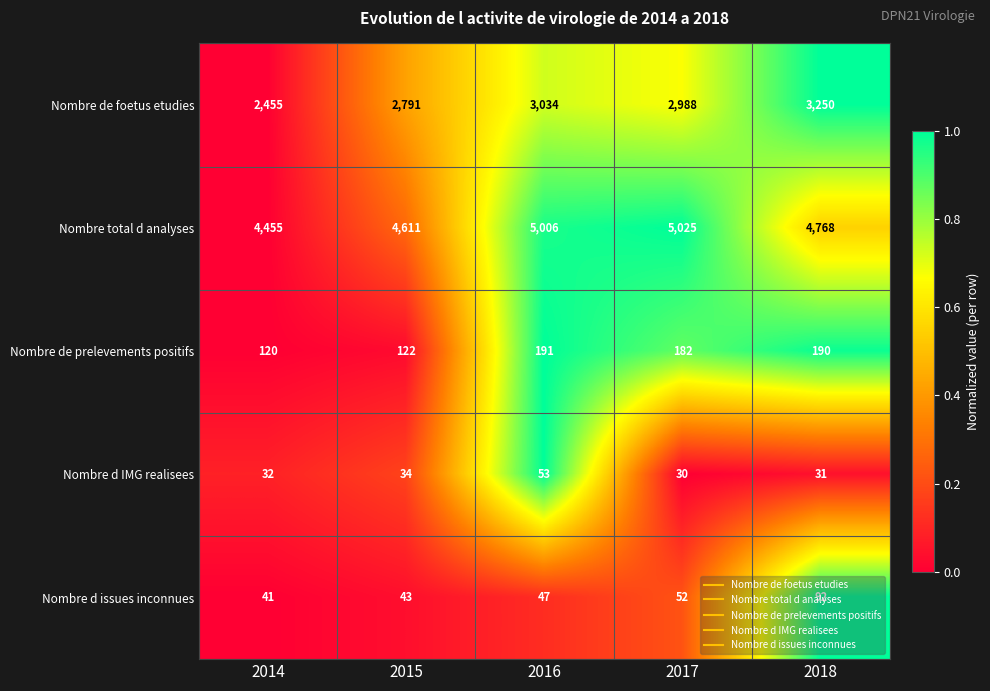

At which category does the chart reach its peak across all series?

2017